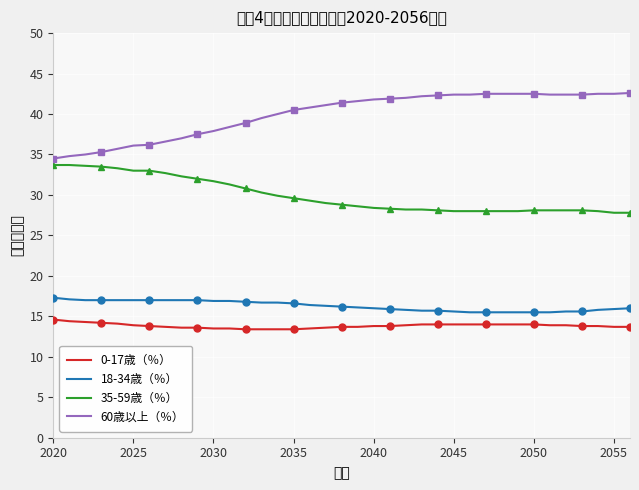

True or false: 60歳以上（％） and 35-59歳（％） intersect in this chart.

False